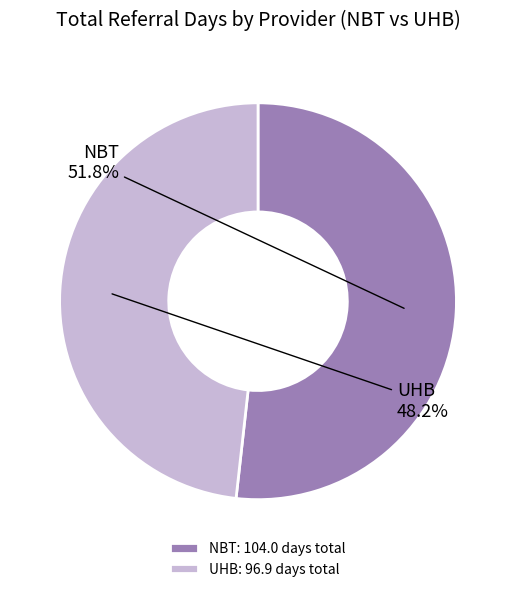

What is the ratio of the value at UHB to the value at NBT?

0.9